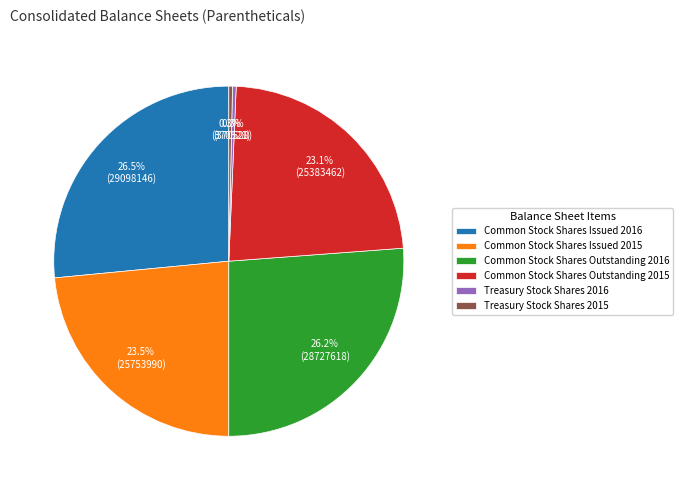

Approximately how many times larger is the value at Common Stock Shares Outstanding 2016 compared to Common Stock Shares Outstanding 2015?

1.1